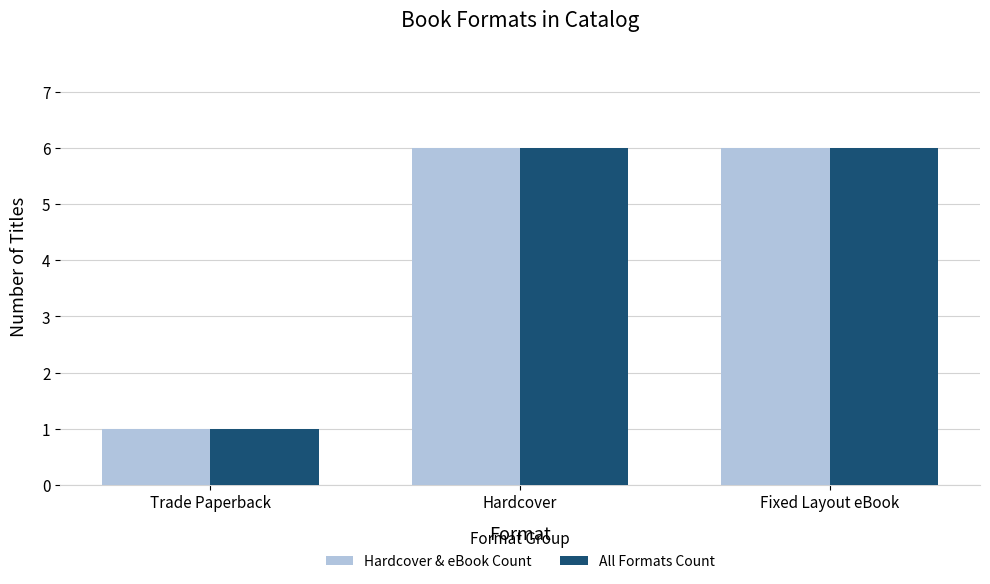

The All Formats Count series shows 6 at Fixed Layout eBook. True or false?

True